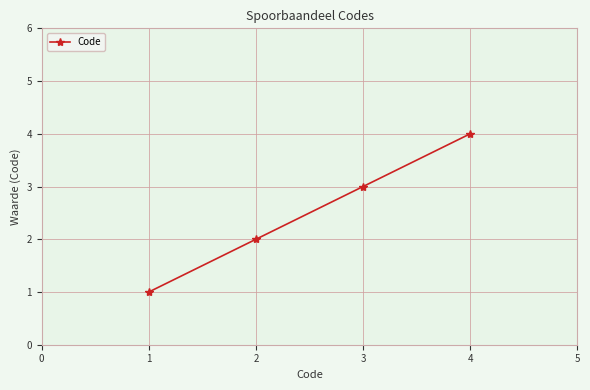

Is this an area chart (filled region under the line)?

No